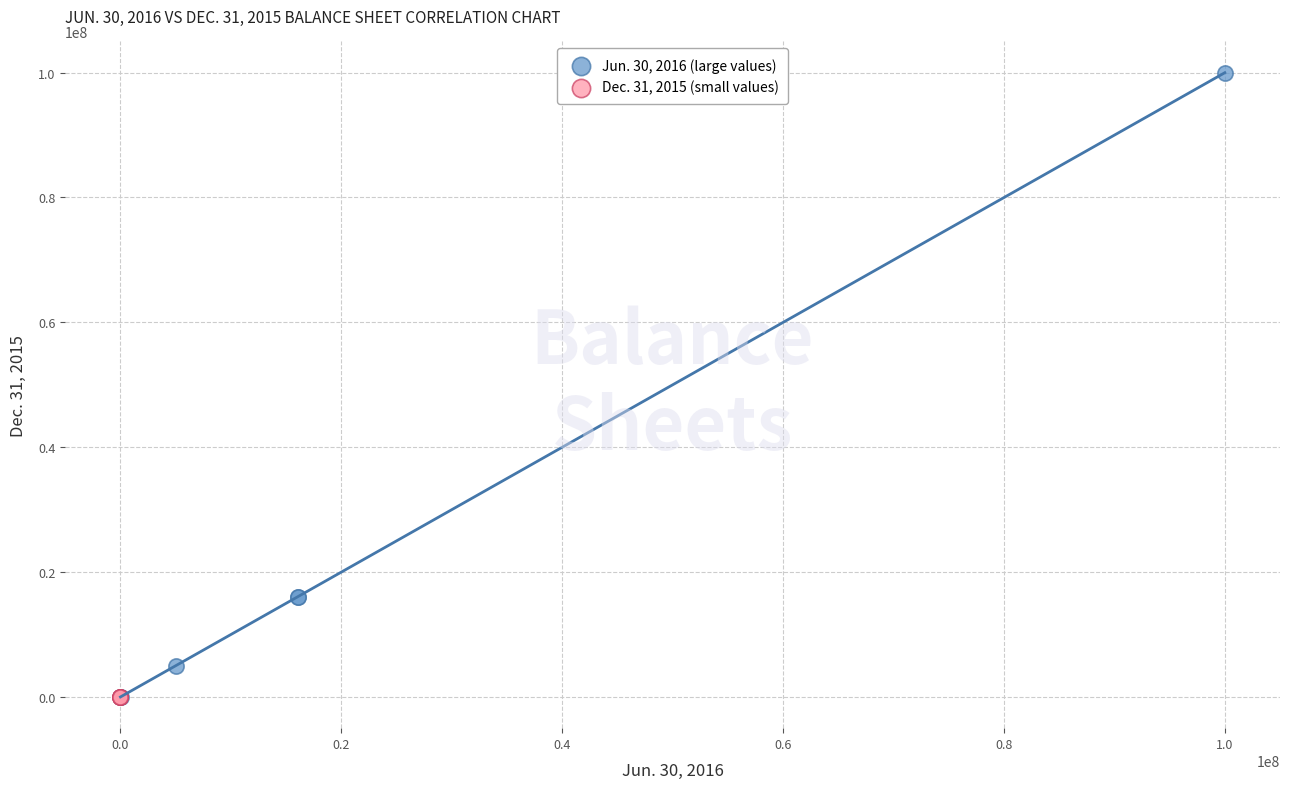

Which series has the largest Y range (max minus min)?

Jun. 30, 2016 (large values)